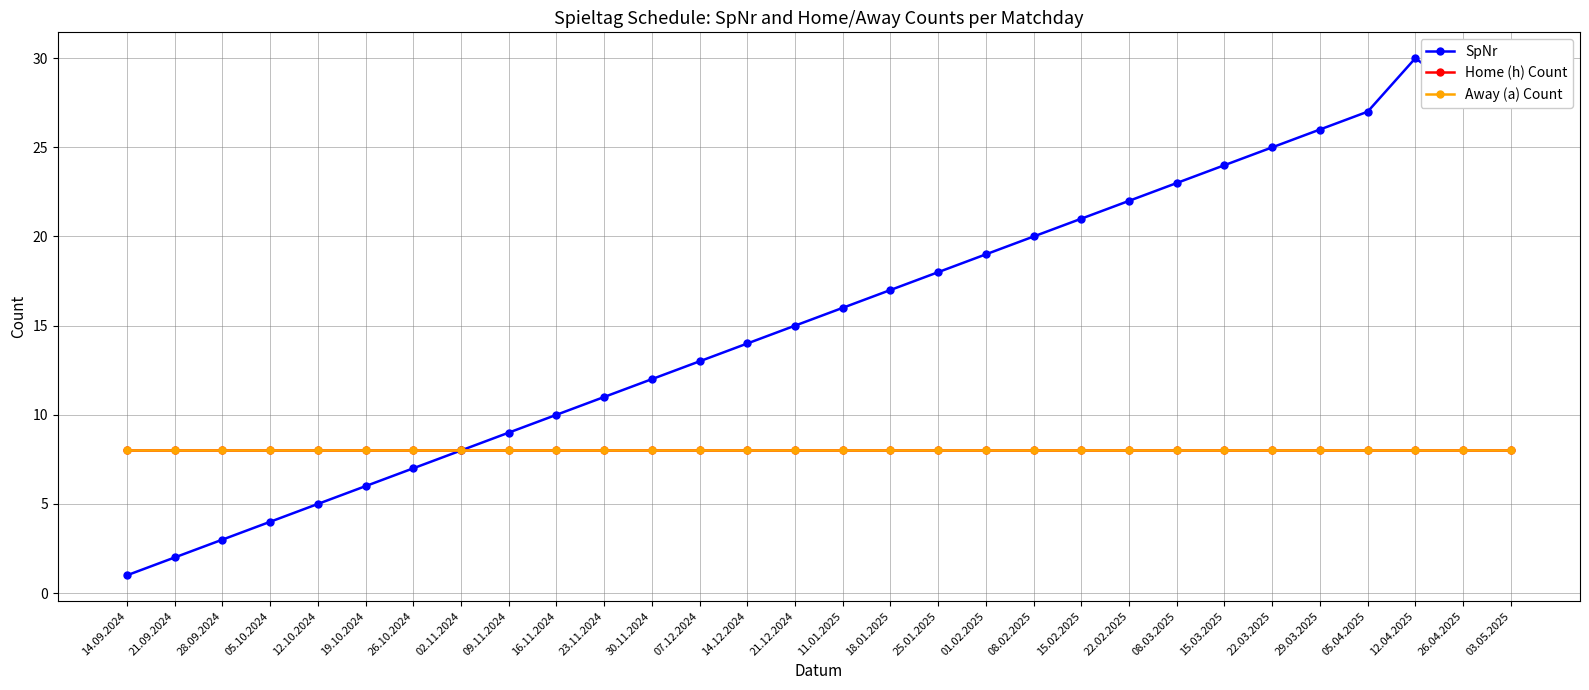

The value of Away (a) Count at 15.02.2025 is 13. True or false?

False